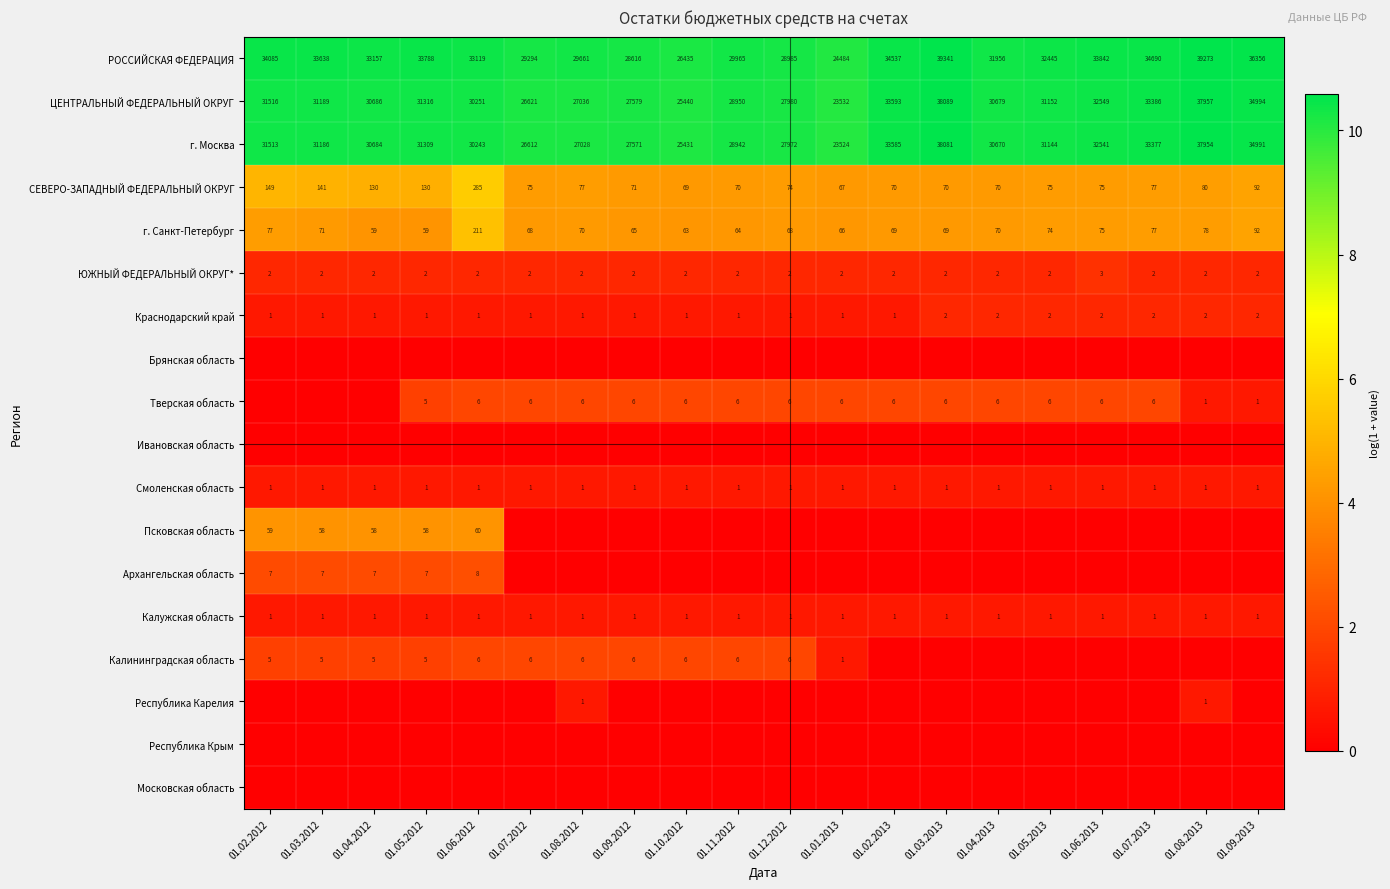

Which category has the highest value in the СЕВЕРО-ЗАПАДНЫЙ ФЕДЕРАЛЬНЫЙ ОКРУГ series?

01.06.2012